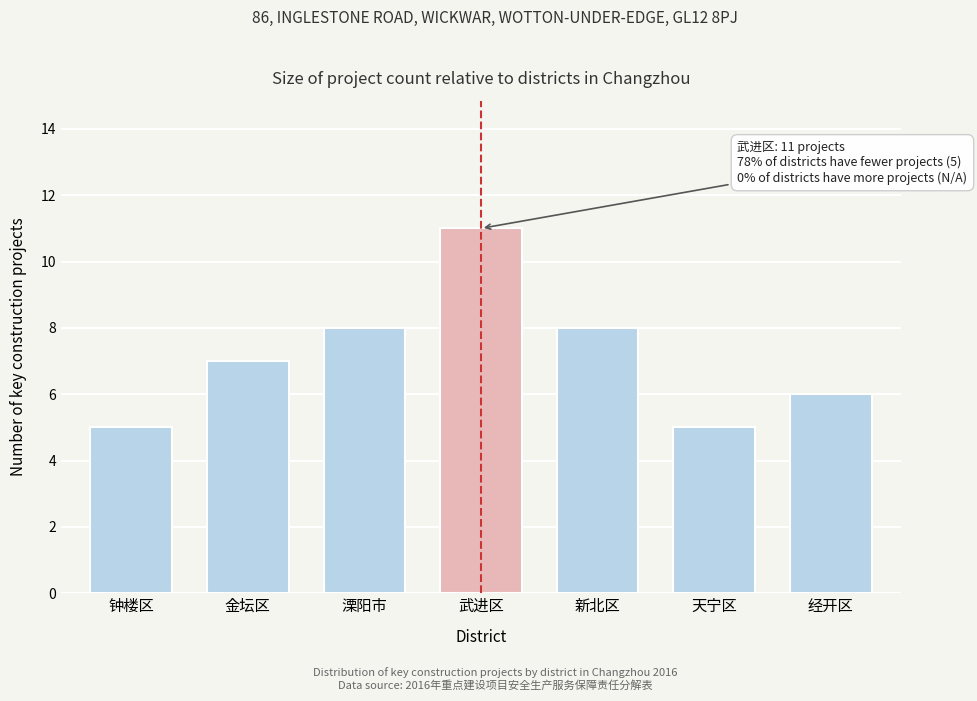

Reading left to right, transcribe all the data shown in this chart.

5	7	8	11	8	5	6